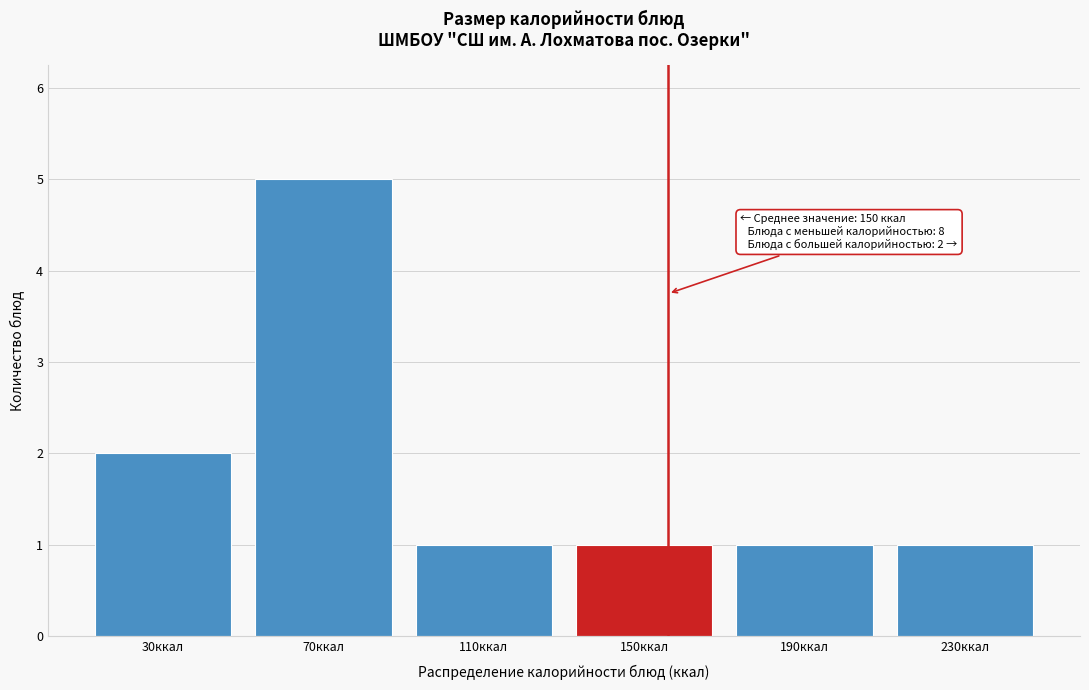

Reading right to left, list all the values displayed in this chart.

1	1	1	1	5	2